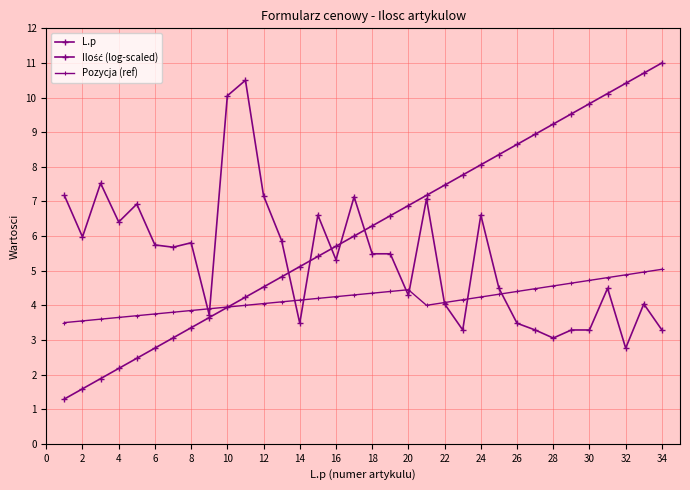

What is the minimum value for L.p?

1.3